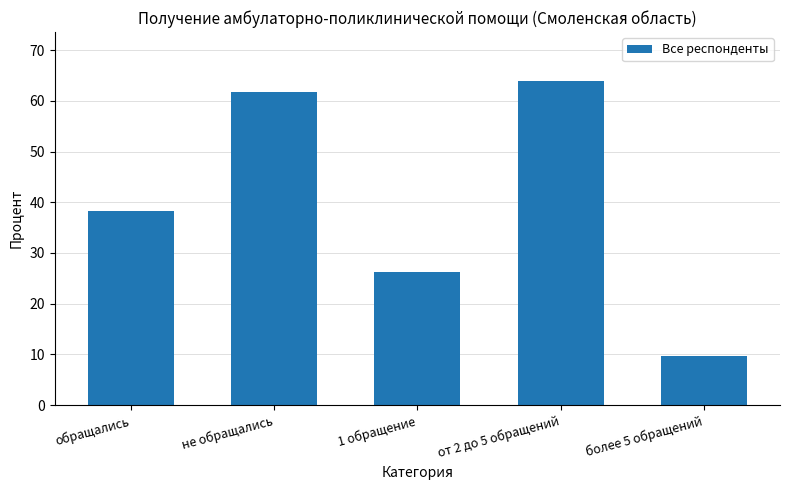

Rank the categories by value from highest to lowest.

от 2 до 5 обращений, не обращались, обращались, 1 обращение, более 5 обращений